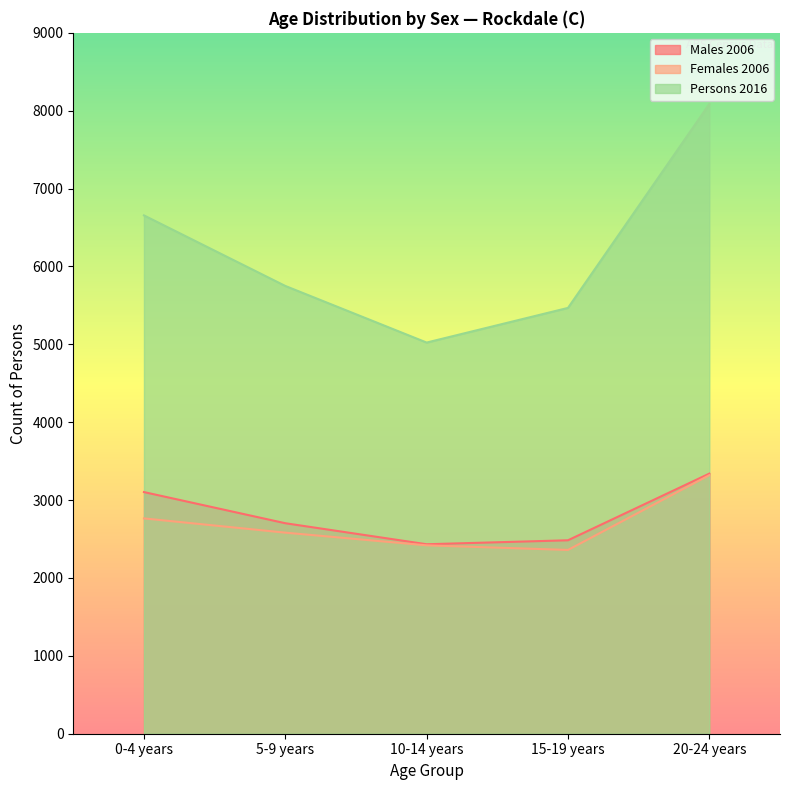

At which label does Persons 2016 reach its minimum?

10-14 years